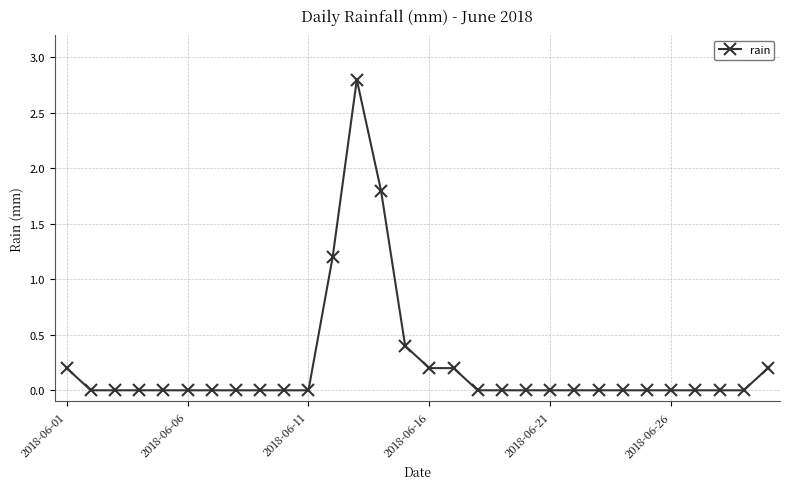

True or false: the data has more than 0 interior local peaks.

True